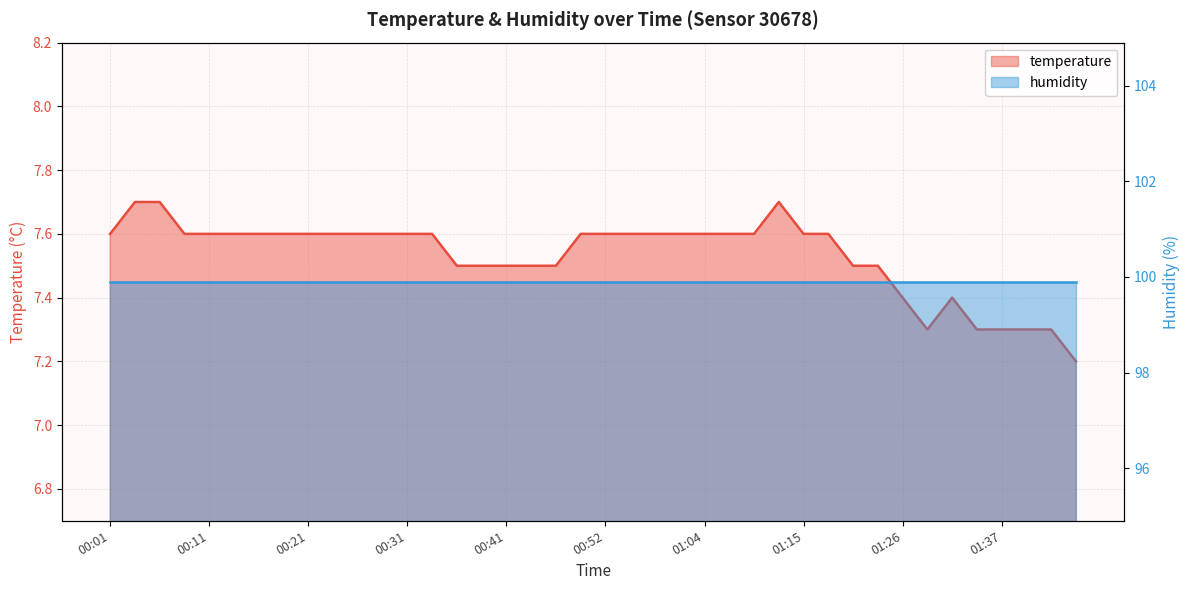

What position from the right is 01:10?

14